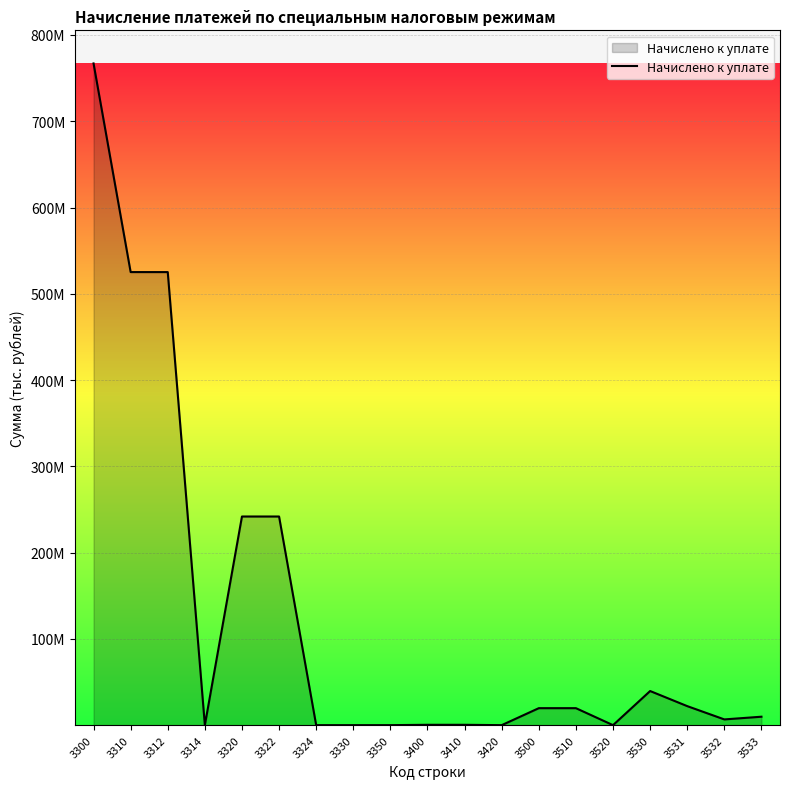

Does the chart have visible grid lines?

Yes